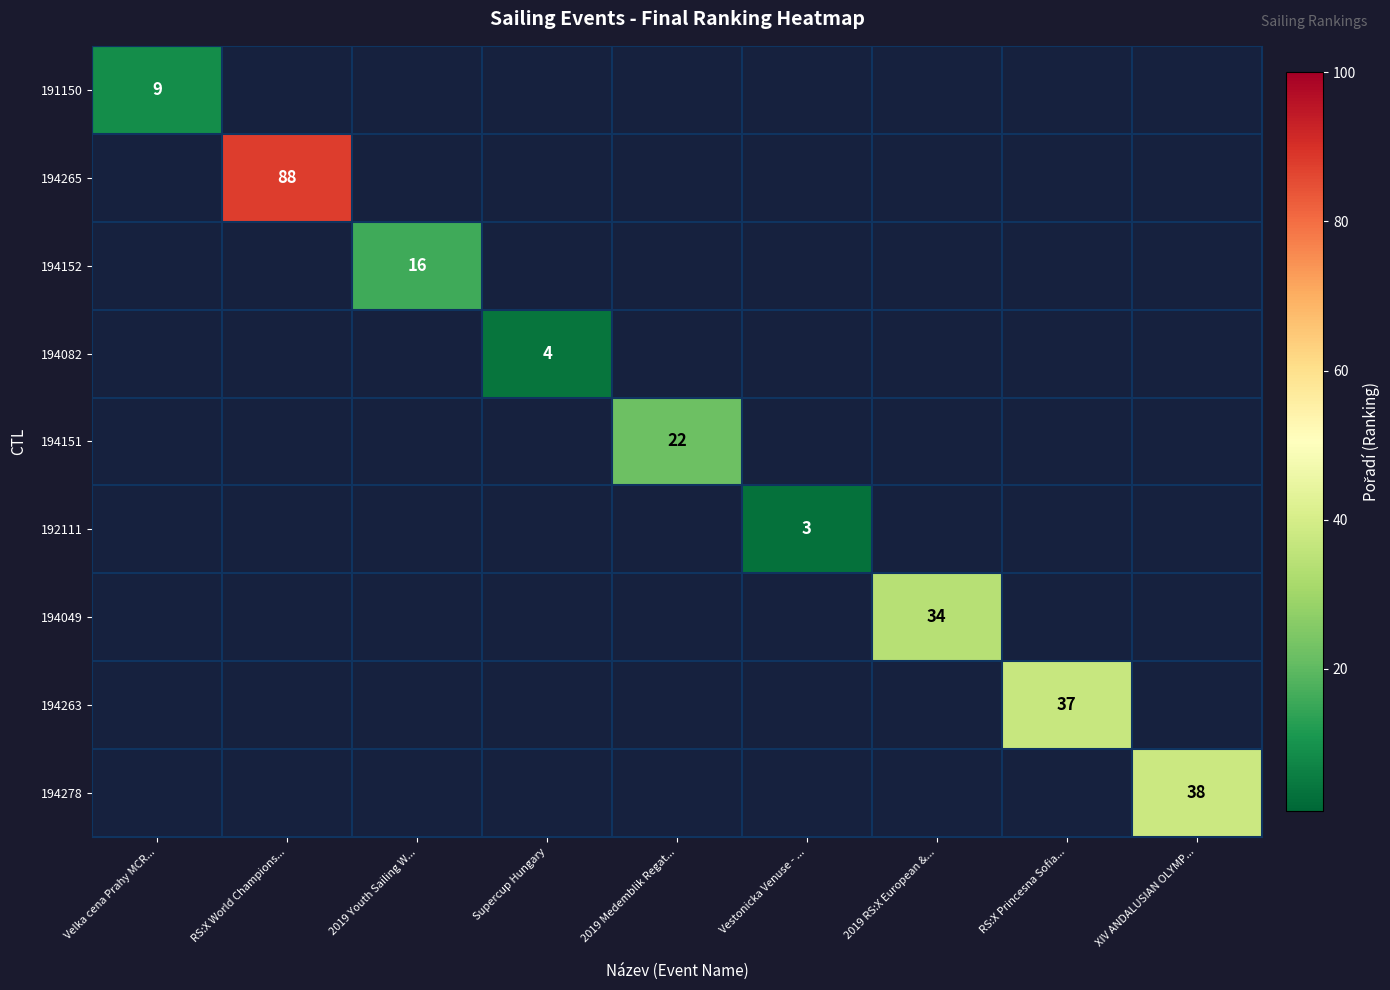

The value of 194265 at RS:X World Champions... is 88. True or false?

True